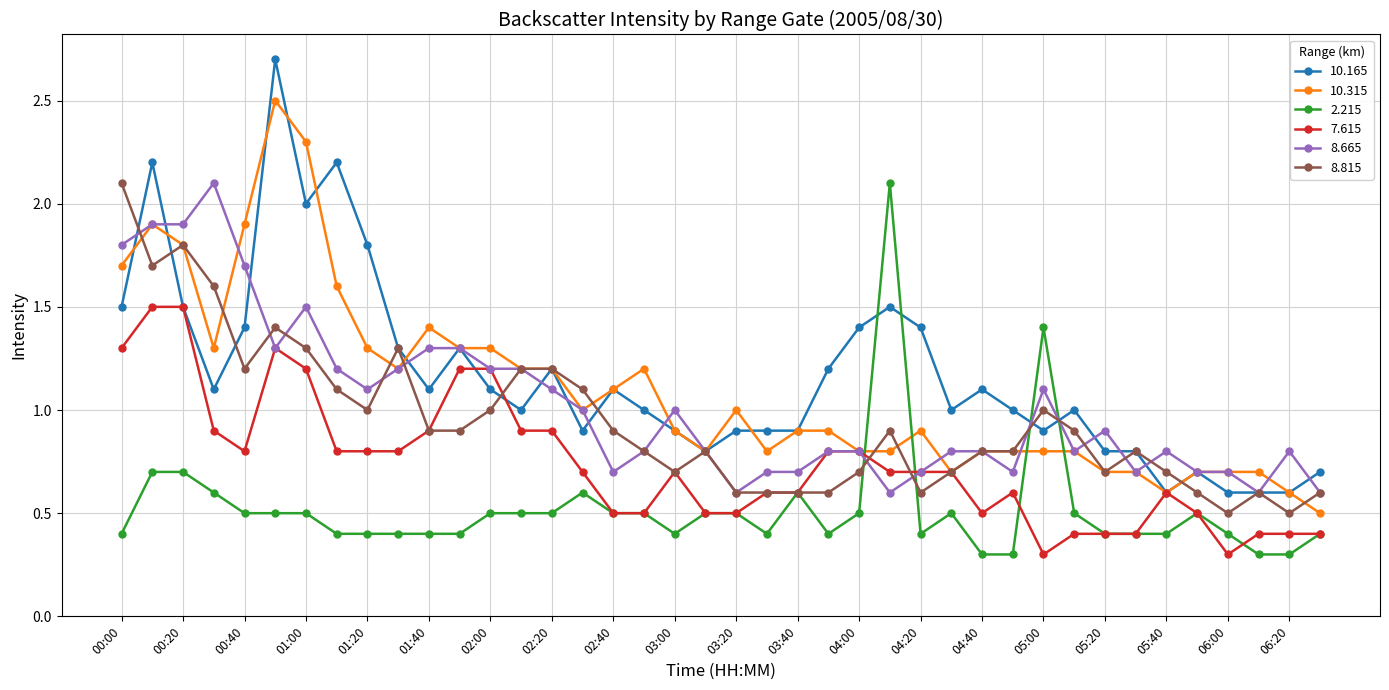

True or false: 10.165 has more than 2 interior local peaks.

True